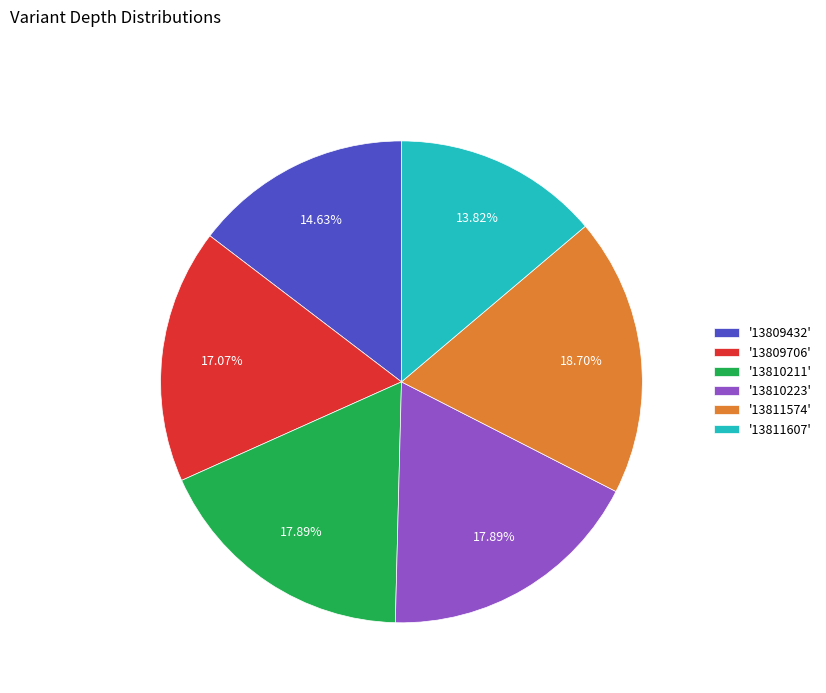

Which has a higher value, '13810211' or '13809432'?

'13810211'